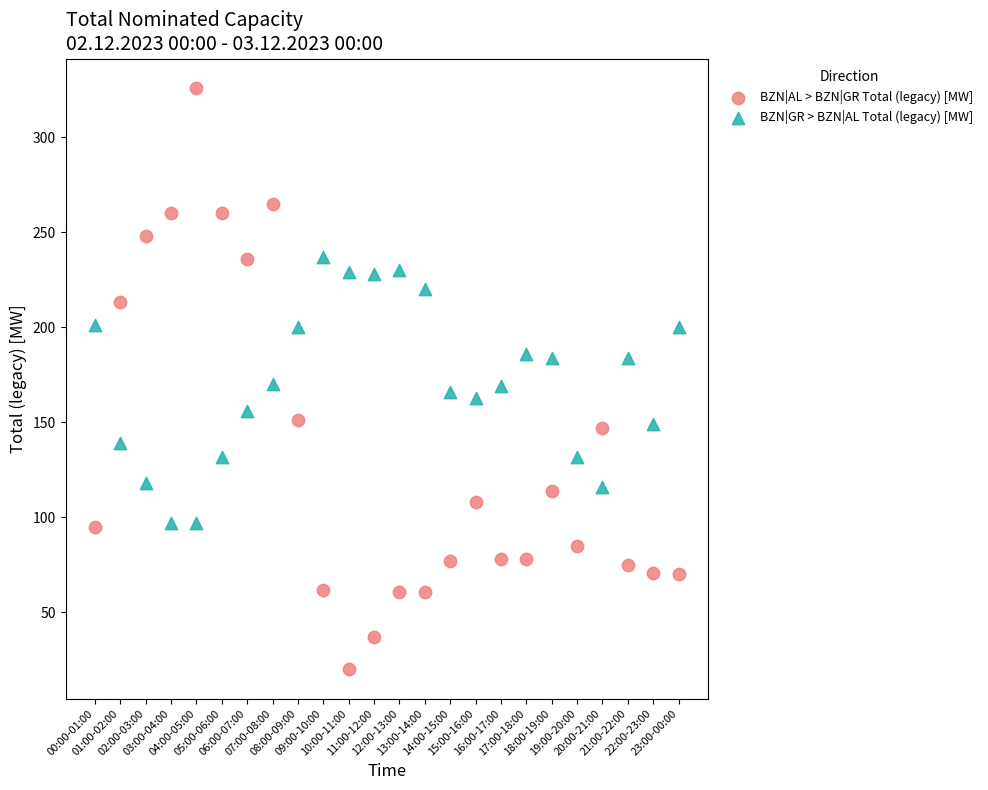

Across all data points, what is the range of Y values (max minus min)?

306